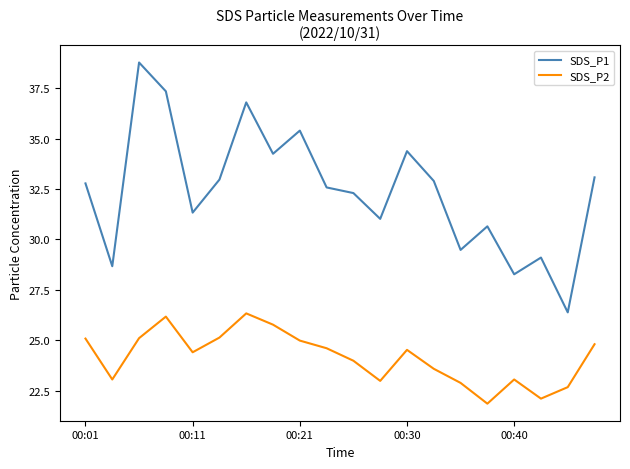

List the series in order of their overall mean, lowest first.

SDS_P2, SDS_P1